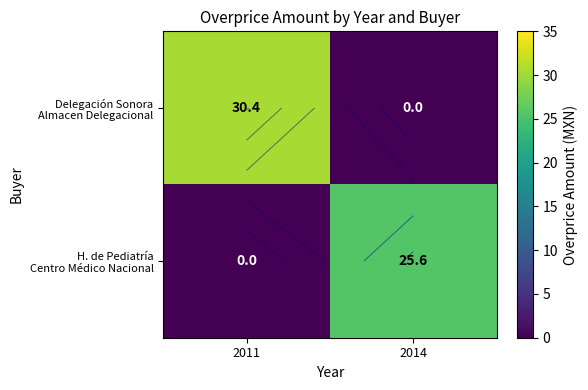

At which label does Delegación Sonora Almacen Delegacional first exceed 30?

2011